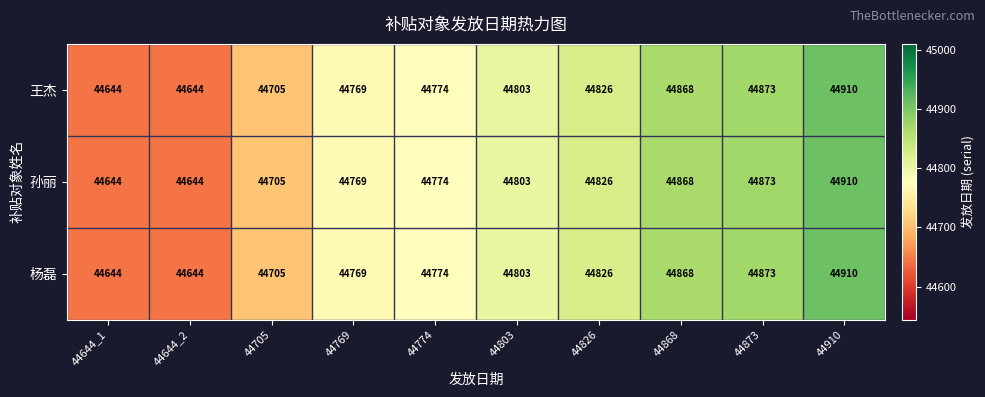

How many values in the 王杰 series are below 44803?

5